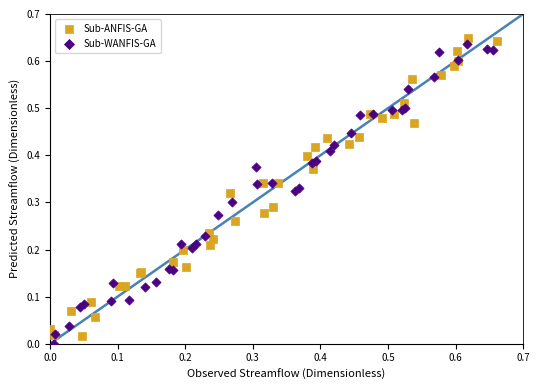

Which series reaches the minimum Y coordinate?

Sub-WANFIS-GA